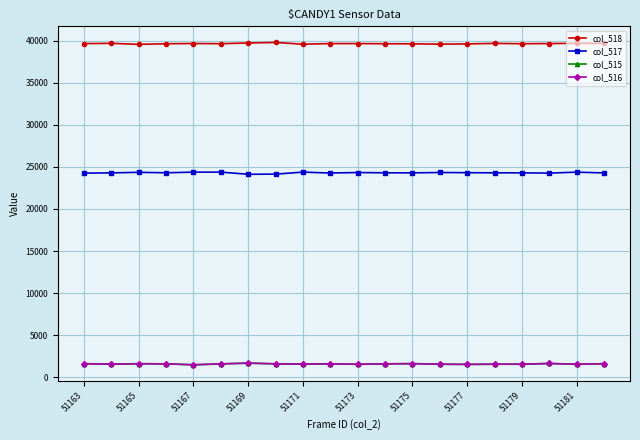

What is the maximum value shown in the chart?

39809